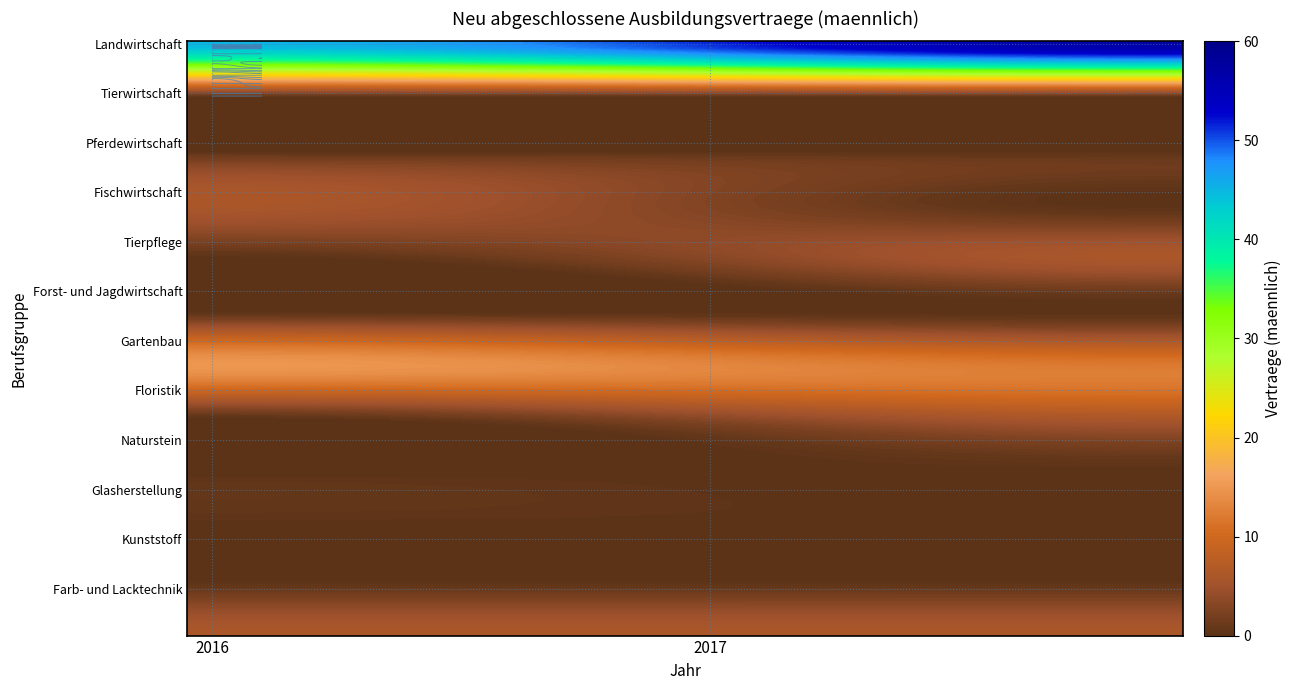

How many data points does each series have?

2